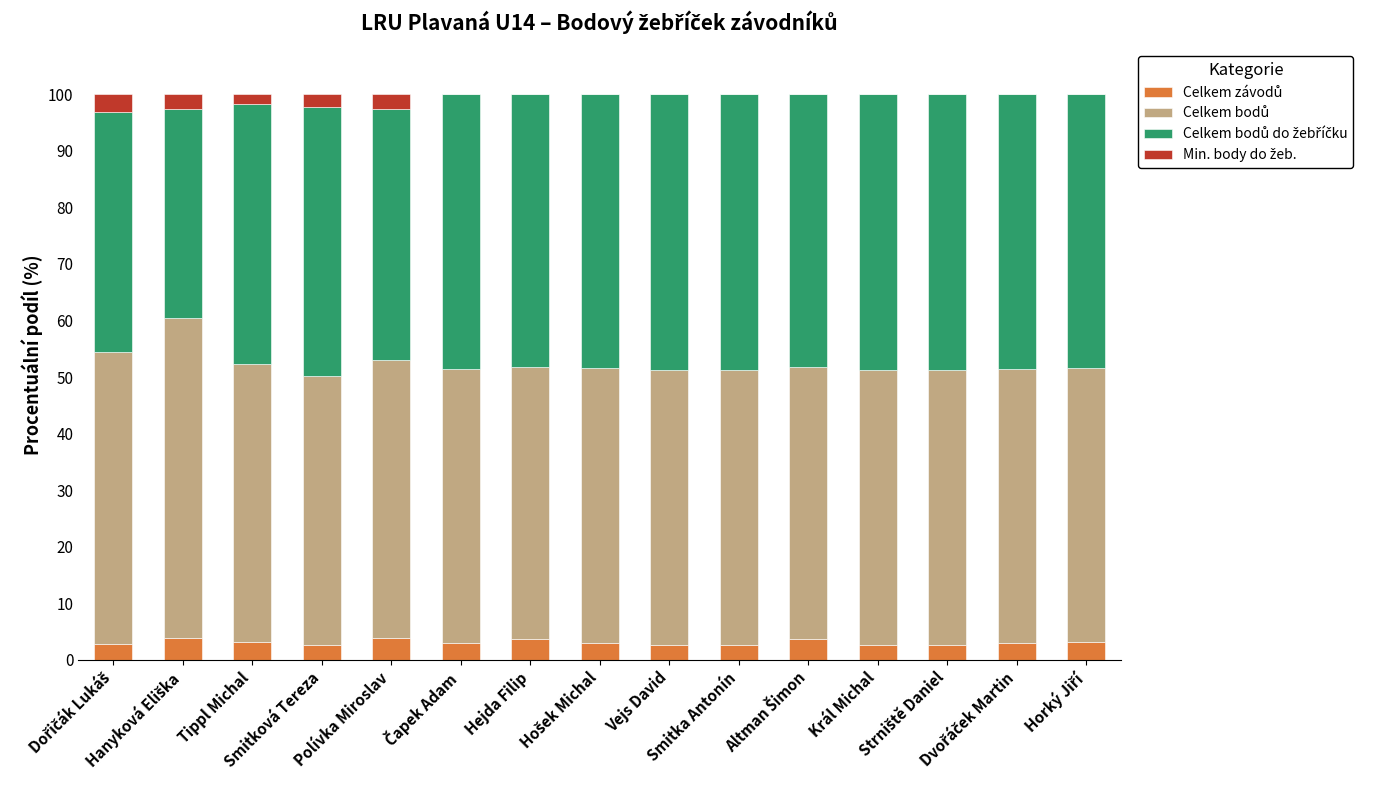

Count the number of data series in this chart.

4